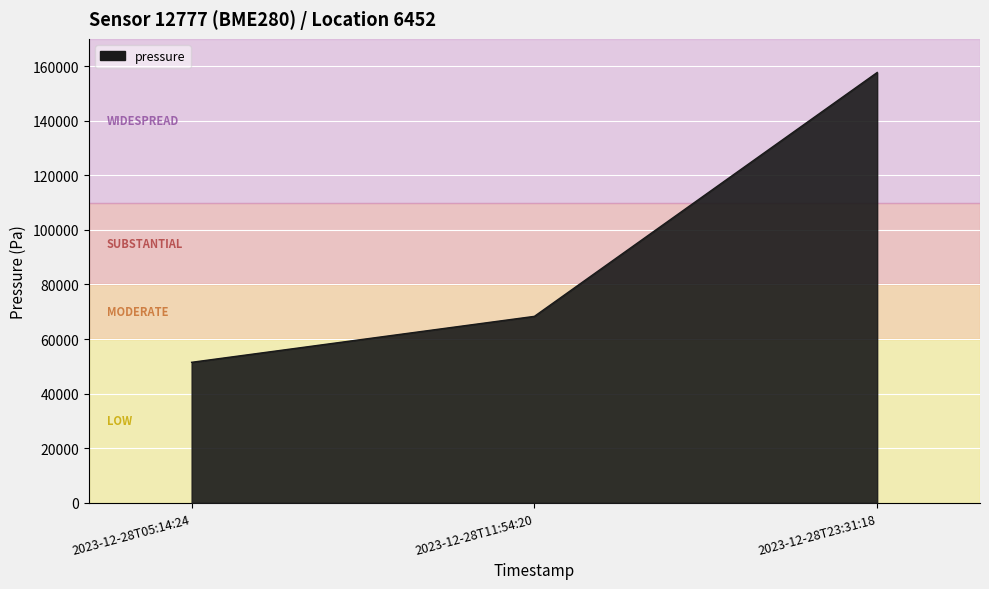

Does the chart have visible grid lines?

Yes